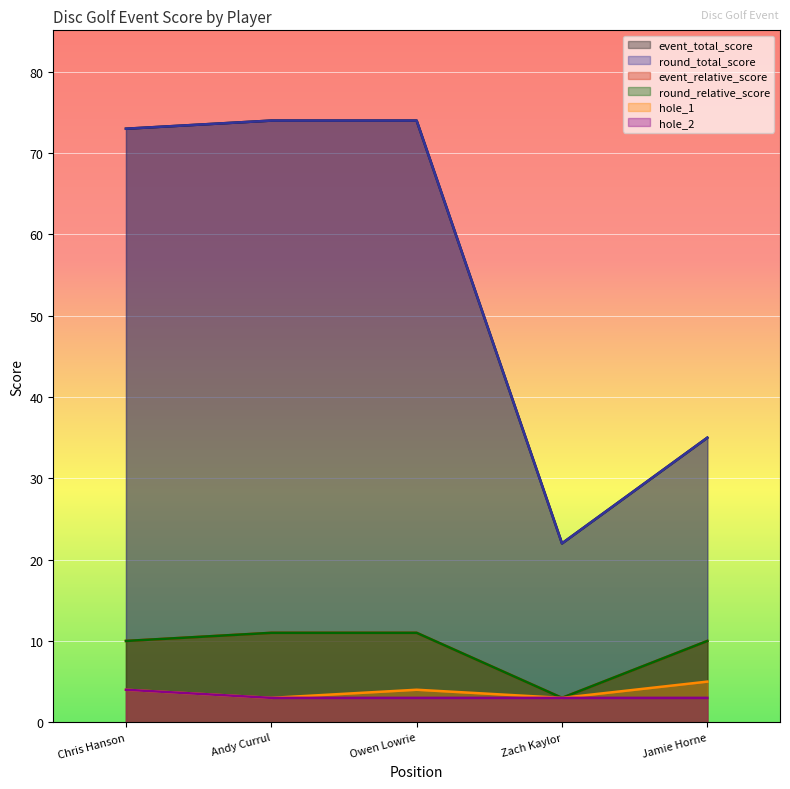

True or false: round_total_score and event_relative_score intersect in this chart.

False